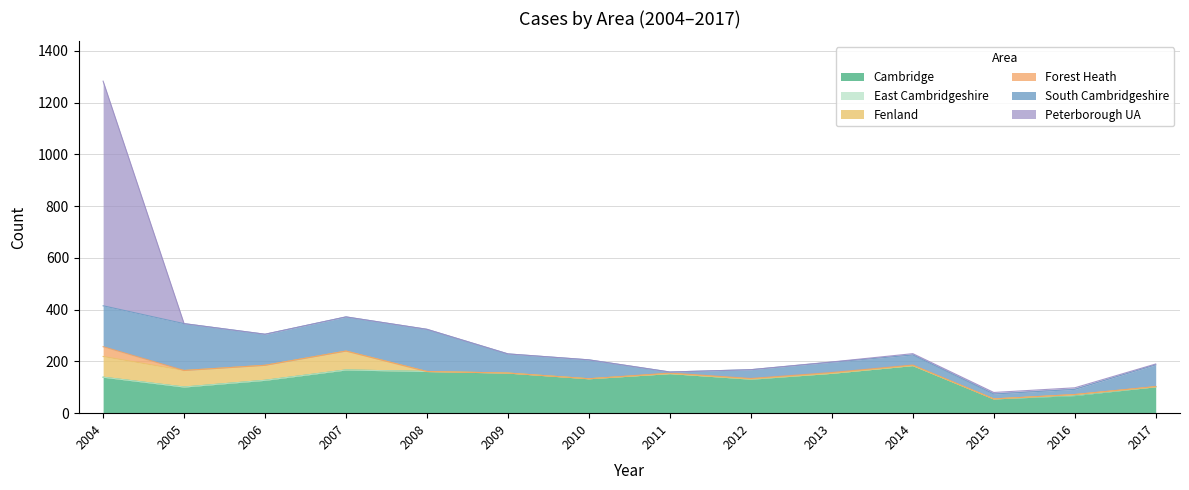

What is the total value across all series at 2006?

305